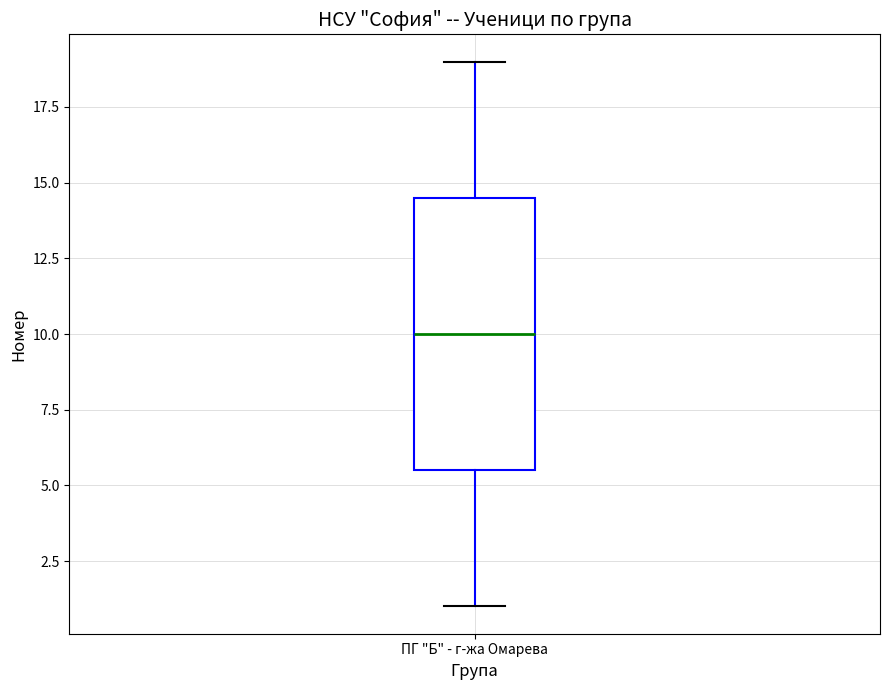

Where is the upper edge of the box for ПГ "Б" - г-жа Омарева on the y-axis? The values are not printed on the chart, so give them approximately, as read against the axis.

14.5